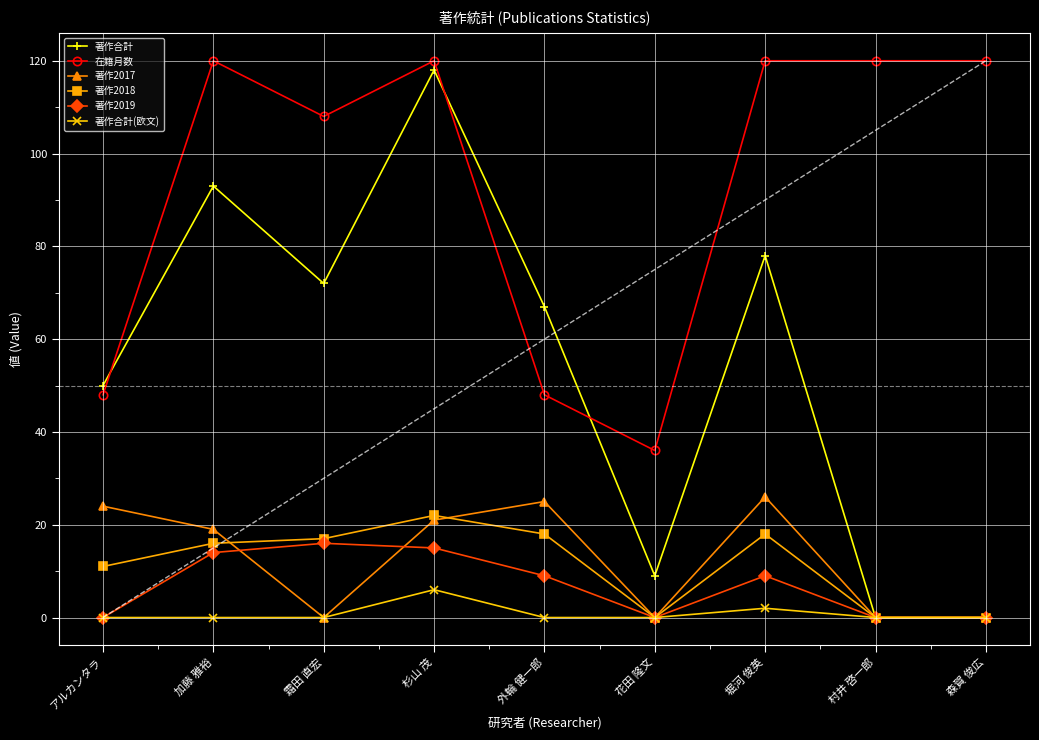

Which series has the largest total across all categories?

在籍月数